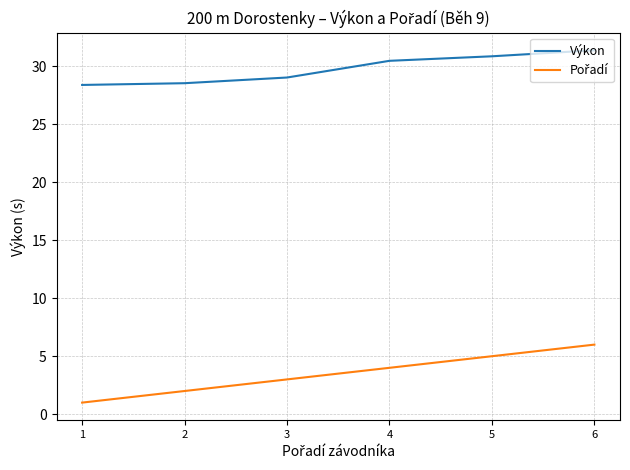

How many lines are shown in the chart?

2